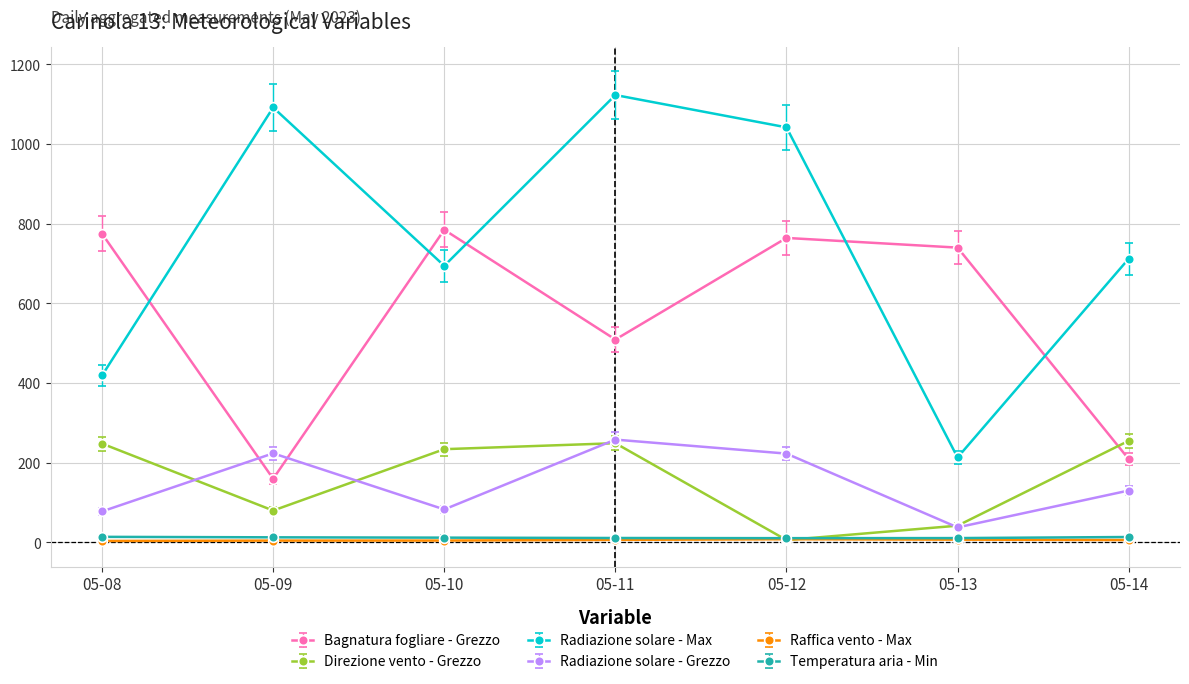

List the labels in order of Bagnatura fogliare - Grezzo value, smallest first.

2023-05-09, 2023-05-14, 2023-05-11, 2023-05-13, 2023-05-12, 2023-05-08, 2023-05-10